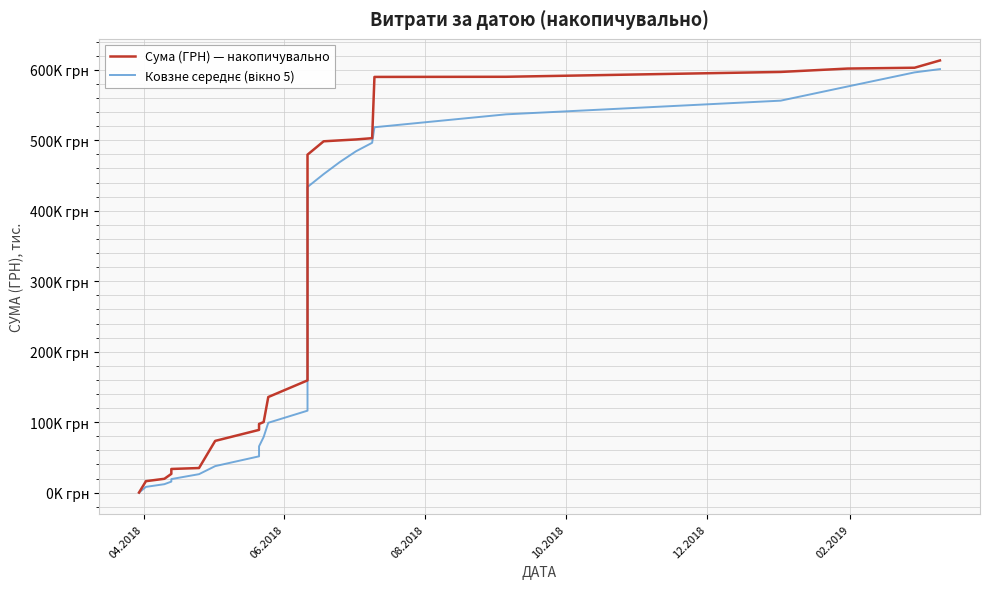

Reading right to left, transcribe all the data shown in this chart.

Сума (ГРН) — накопичувально: 613.2	602.8	601.7	596.9	590.0	589.8	502.9	501.1	499.8	498.5	479.5	442.7	424.7	414.4	407.0	404.1	394.9	371.1	289.0	257.5	189.9	159.3	135.7	100.2	97.5	89.1	73.5	35.0	33.7	26.7	19.7	16.4	0.2
Ковзне середнє (вікно 5): 600.9	596.3	576.3	556.2	536.7	518.4	496.4	484.3	469.1	452.0	433.7	418.6	409.0	398.3	373.2	343.3	300.5	253.4	206.3	168.5	136.5	116.4	99.2	79.0	65.7	51.6	37.7	26.3	19.3	15.7	12.1	8.3	0.2